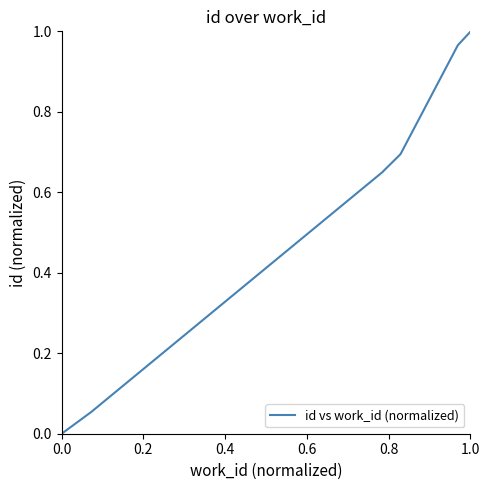

Which has a higher value, 0.2 or 0.4?

0.4